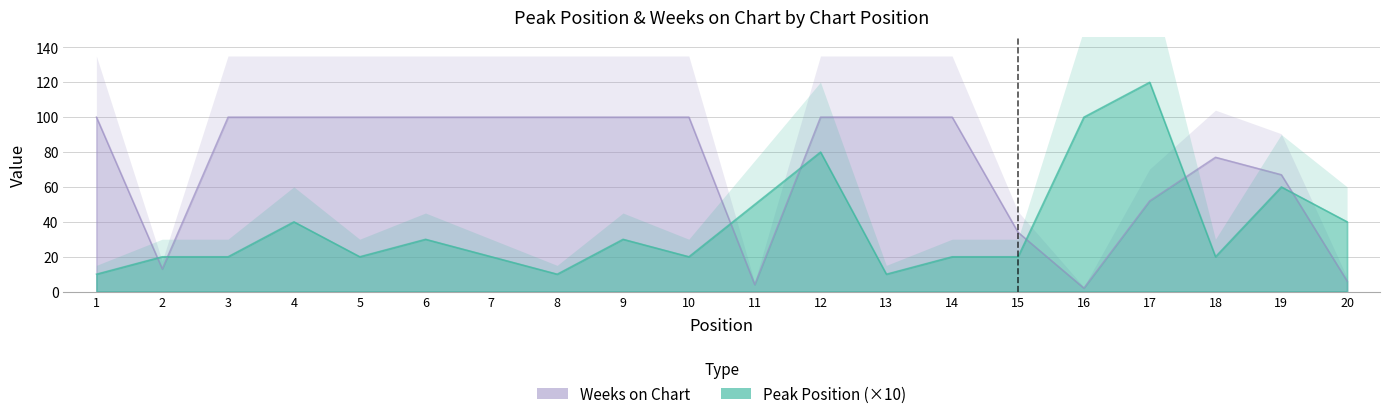

The Weeks on Chart series shows 143 at 5. True or false?

False